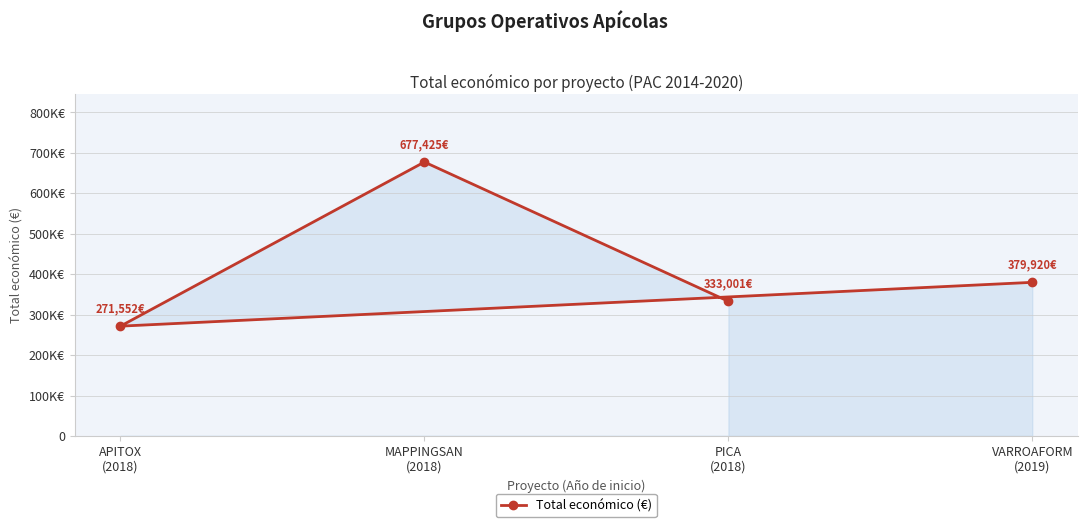

What is the label of the 2nd point from the right?

PICA
(2018)